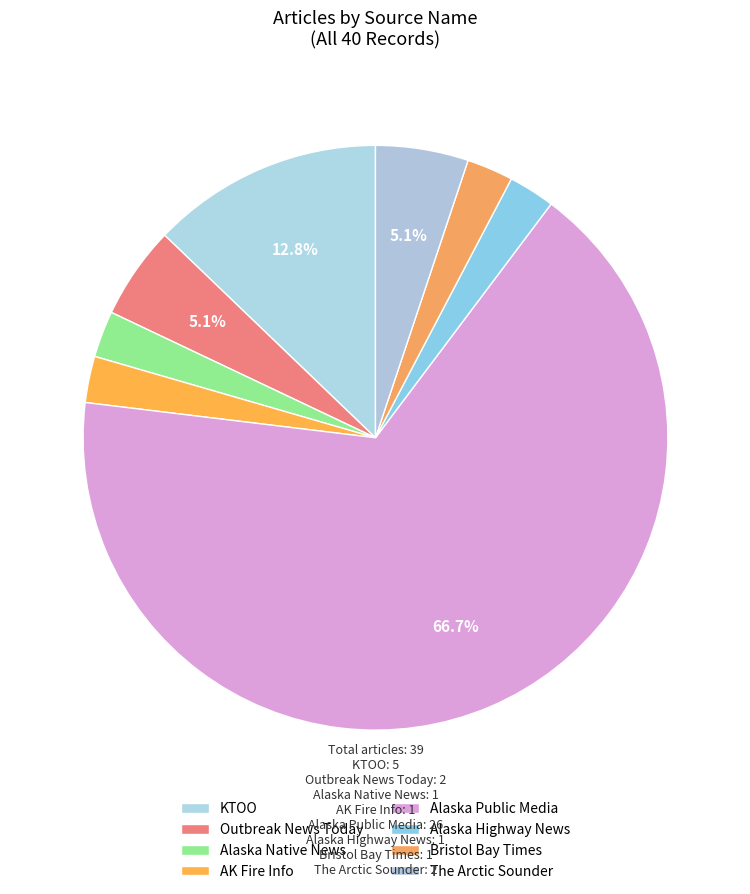

Which slice is the largest?

Alaska Public Media